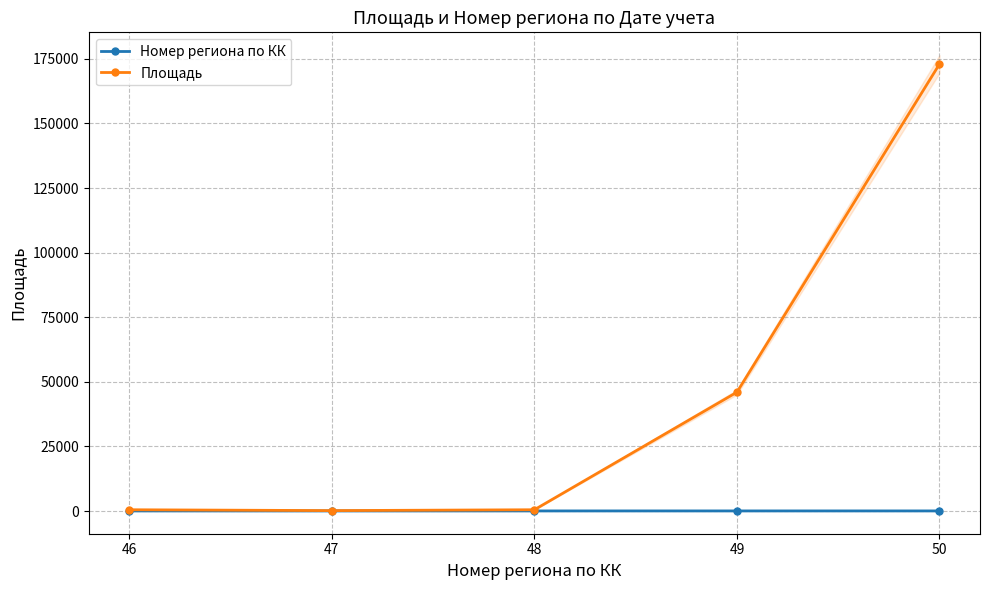

List the series in order of their peak value, lowest first.

Номер региона по КК, Площадь